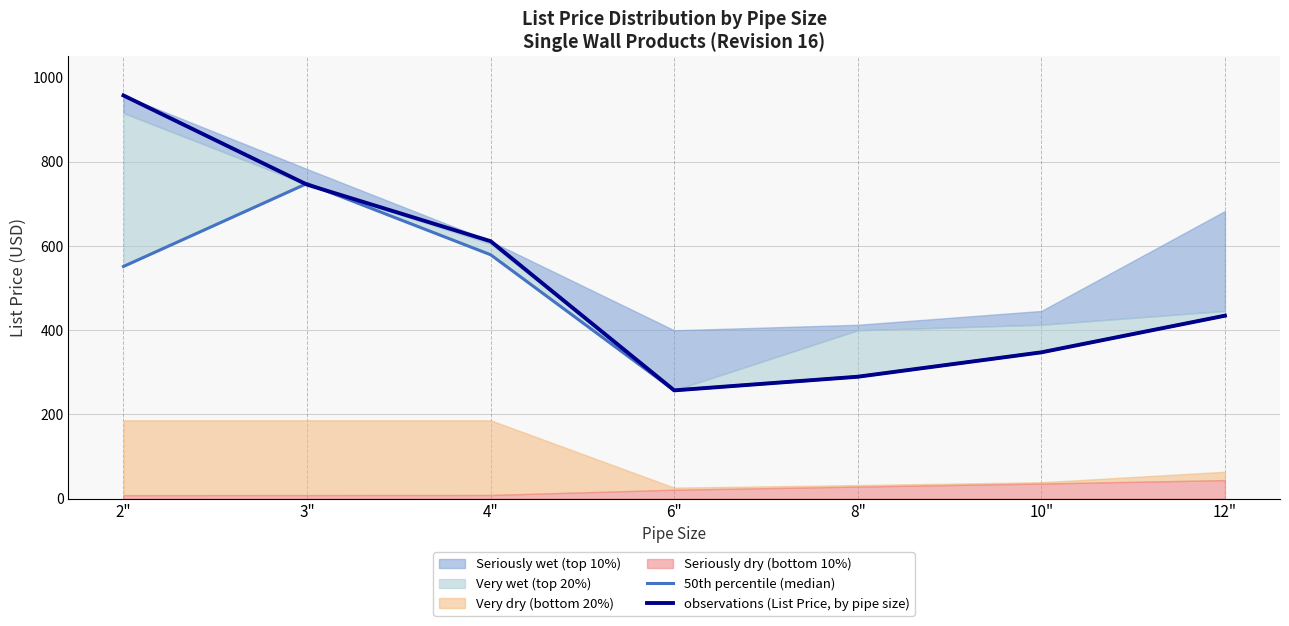

Does the chart have visible grid lines?

No